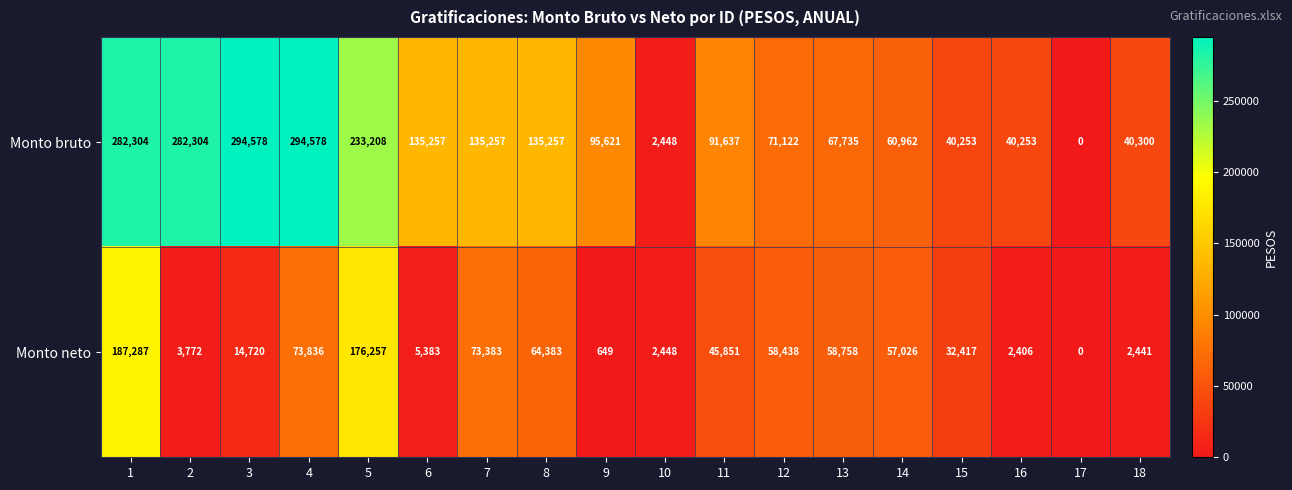

Is it true that Monto bruto equals 226076 at 6?

False